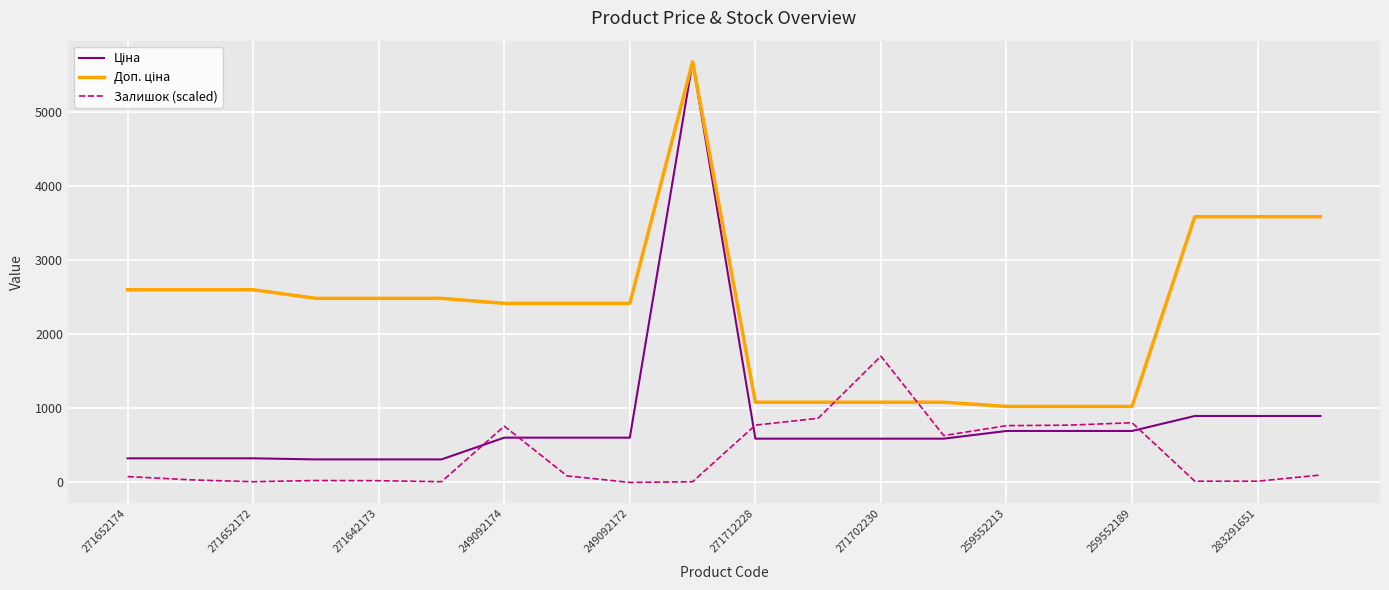

True or false: Доп. ціна and Ціна intersect in this chart.

False